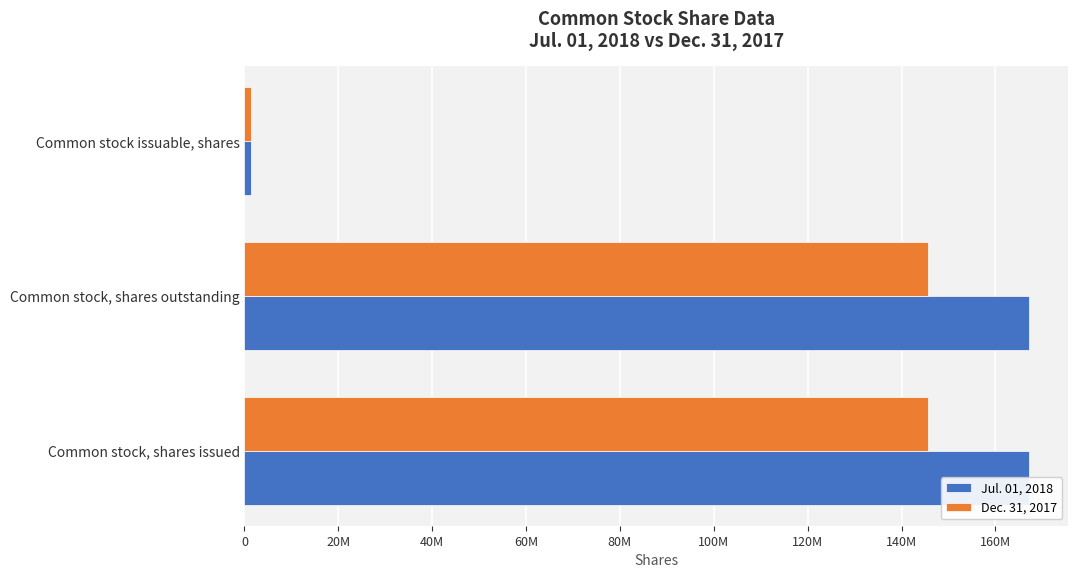

How many series are shown in this chart?

2